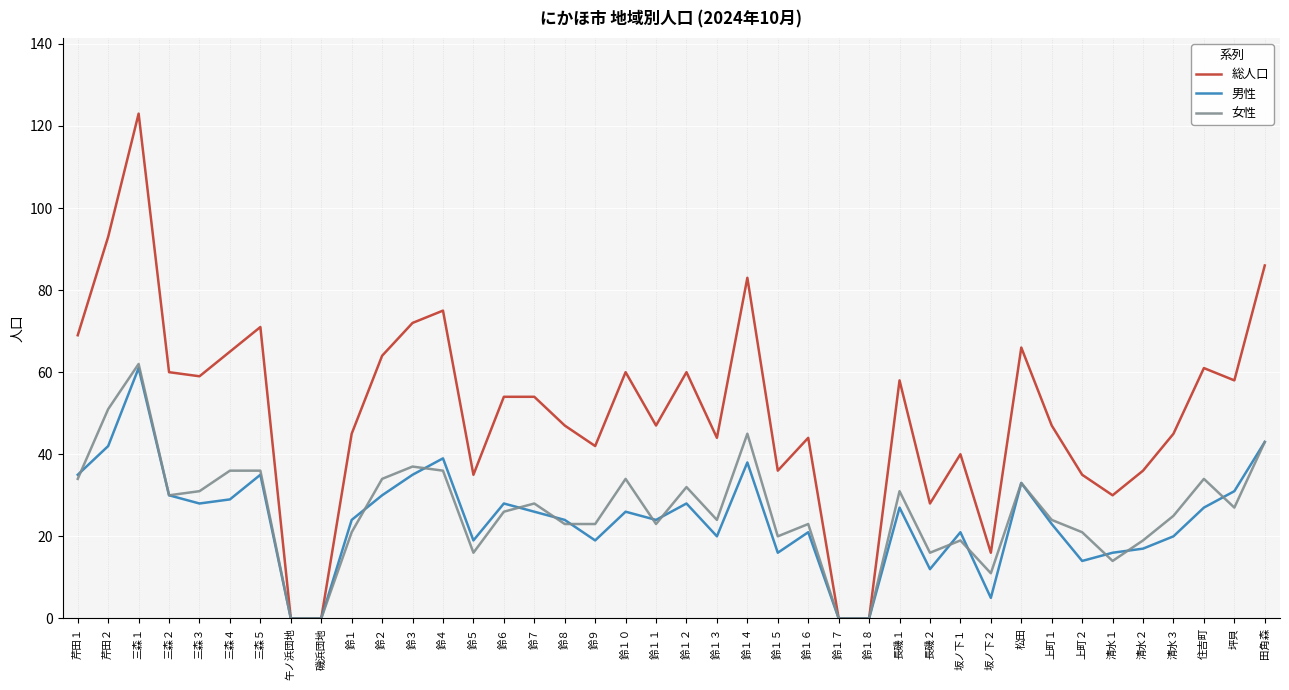

Which series has the widest spread of values?

総人口